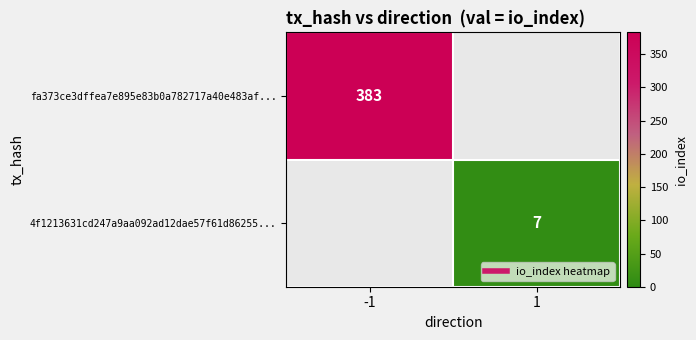

What is the maximum value shown in the chart?

383.0